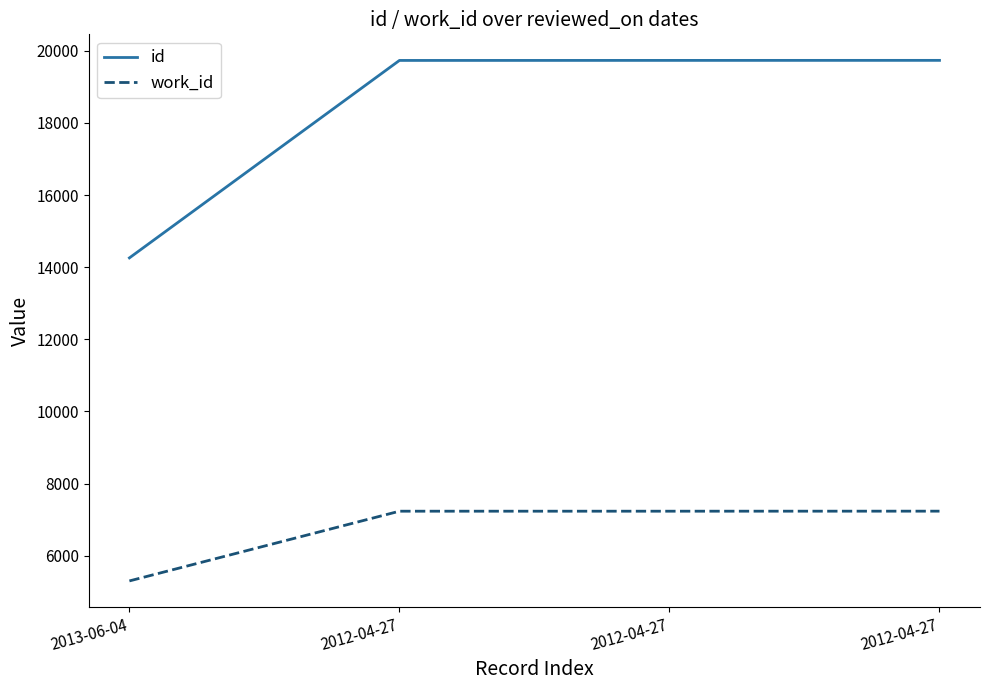

Does the chart have visible grid lines?

No